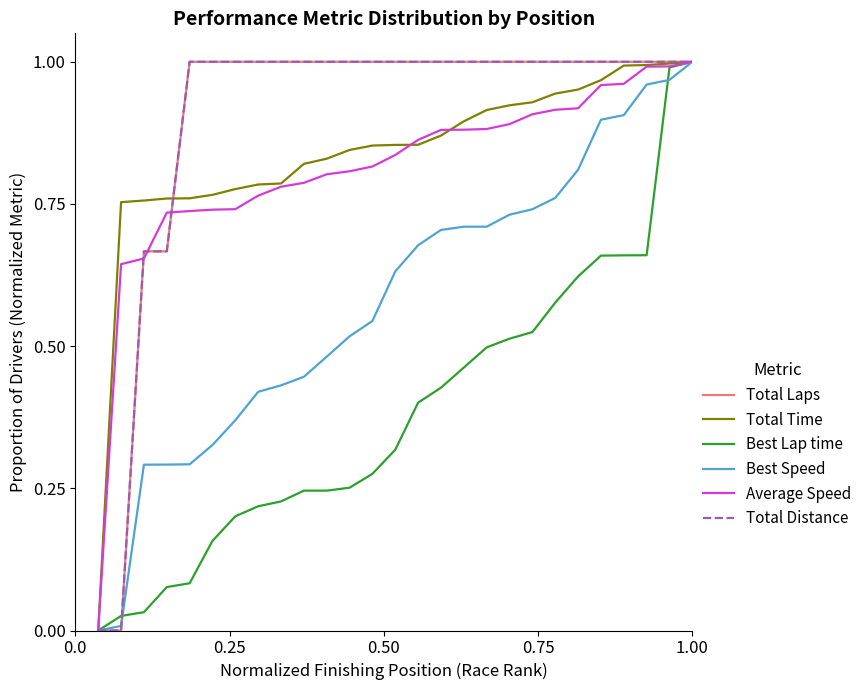

Is this an area chart (filled region under the line)?

No